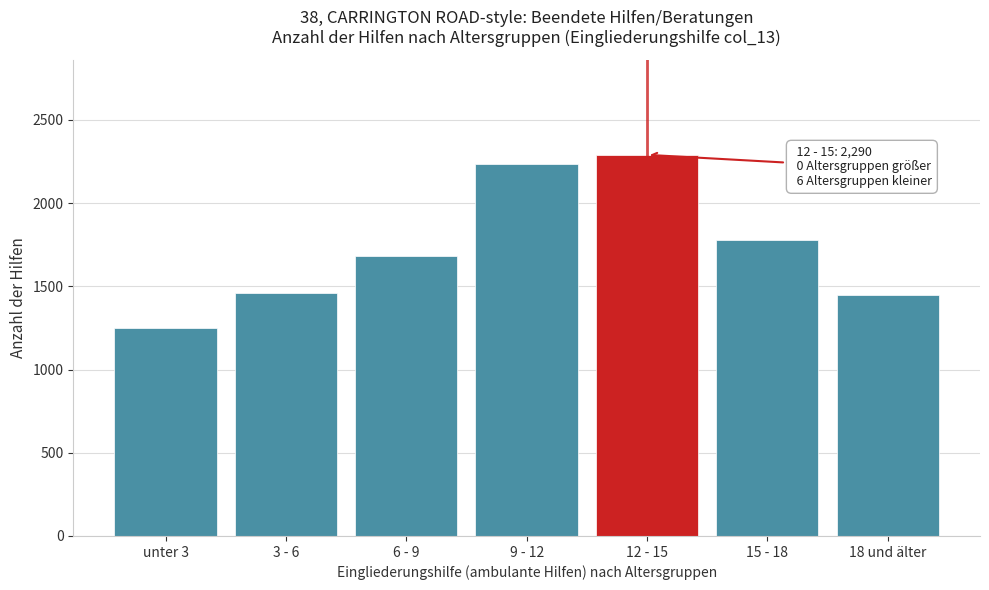

Reading left to right, what are all the values shown in this chart?

unter 3=1251	3 - 6=1460	6 - 9=1682	9 - 12=2236	12 - 15=2290	15 - 18=1781	18 und älter=1447